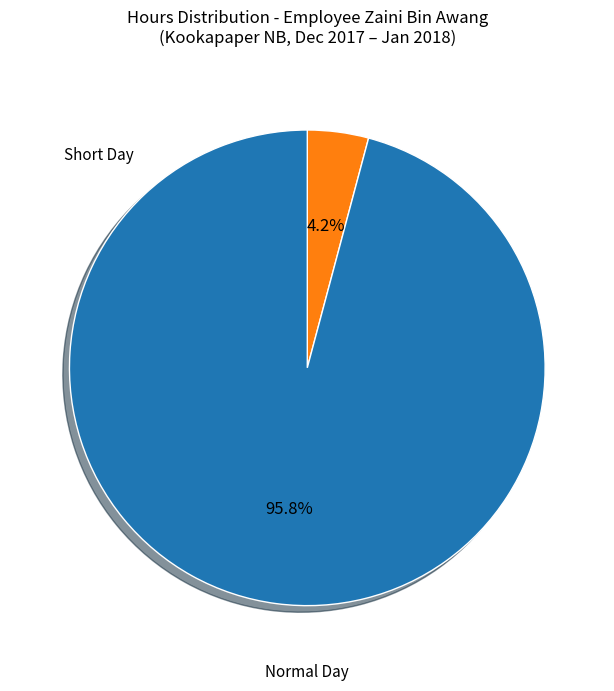

Is there any slice that represents more than half of the pie?

Yes